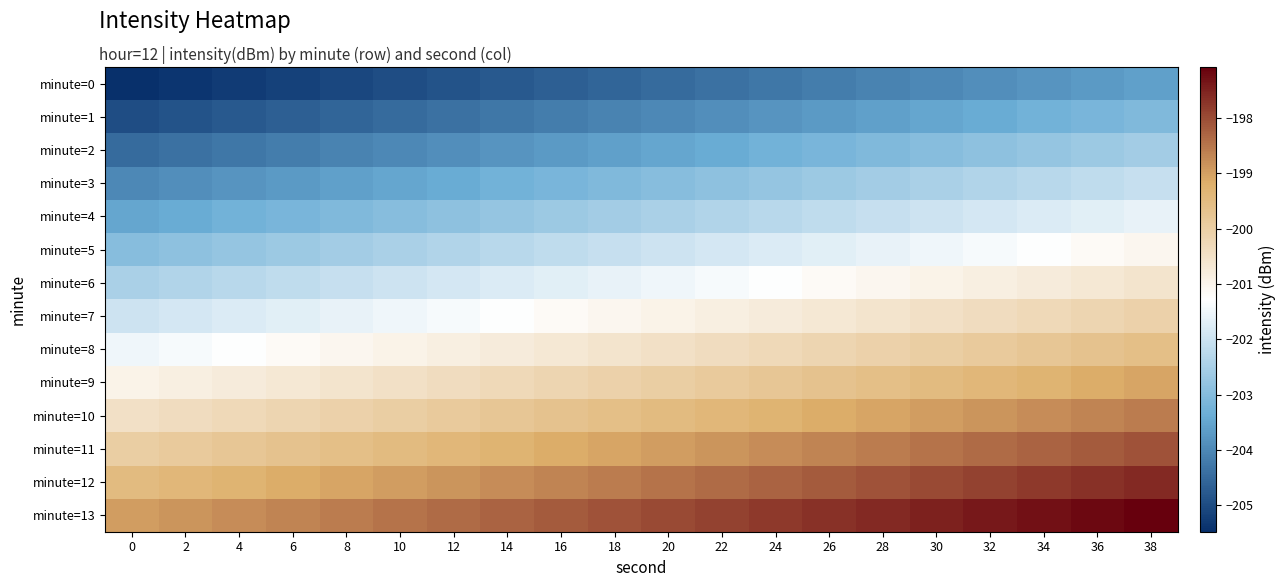

Reading left to right, extract all data points from this chart.

minute=0: 0=-205.5	2=-205.4	4=-205.3	6=-205.2	8=-205.1	10=-205.0	12=-204.9	14=-204.8	16=-204.7	18=-204.6	20=-204.5	22=-204.4	24=-204.3	26=-204.2	28=-204.1	30=-204.0	32=-203.9	34=-203.8	36=-203.7	38=-203.6
minute=1: 0=-205.0	2=-204.9	4=-204.8	6=-204.7	8=-204.6	10=-204.5	12=-204.4	14=-204.3	16=-204.2	18=-204.1	20=-204.0	22=-203.9	24=-203.8	26=-203.7	28=-203.6	30=-203.5	32=-203.4	34=-203.3	36=-203.2	38=-203.1
minute=2: 0=-204.5	2=-204.4	4=-204.3	6=-204.2	8=-204.1	10=-204.0	12=-203.9	14=-203.8	16=-203.7	18=-203.6	20=-203.5	22=-203.4	24=-203.3	26=-203.2	28=-203.1	30=-203.0	32=-202.9	34=-202.8	36=-202.7	38=-202.6
minute=3: 0=-204.0	2=-203.9	4=-203.8	6=-203.7	8=-203.6	10=-203.5	12=-203.4	14=-203.3	16=-203.2	18=-203.1	20=-203.0	22=-202.9	24=-202.8	26=-202.7	28=-202.6	30=-202.5	32=-202.4	34=-202.3	36=-202.2	38=-202.1
minute=4: 0=-203.5	2=-203.4	4=-203.3	6=-203.2	8=-203.1	10=-203.0	12=-202.9	14=-202.8	16=-202.7	18=-202.6	20=-202.5	22=-202.4	24=-202.3	26=-202.2	28=-202.1	30=-202.0	32=-201.9	34=-201.8	36=-201.7	38=-201.6
minute=5: 0=-203.0	2=-202.9	4=-202.8	6=-202.7	8=-202.6	10=-202.5	12=-202.4	14=-202.3	16=-202.2	18=-202.1	20=-202.0	22=-201.9	24=-201.8	26=-201.7	28=-201.6	30=-201.5	32=-201.4	34=-201.3	36=-201.2	38=-201.1
minute=6: 0=-202.5	2=-202.4	4=-202.3	6=-202.2	8=-202.1	10=-202.0	12=-201.9	14=-201.8	16=-201.7	18=-201.6	20=-201.5	22=-201.4	24=-201.3	26=-201.2	28=-201.1	30=-201.0	32=-200.9	34=-200.8	36=-200.7	38=-200.6
minute=7: 0=-202.0	2=-201.9	4=-201.8	6=-201.7	8=-201.6	10=-201.5	12=-201.4	14=-201.3	16=-201.2	18=-201.1	20=-201.0	22=-200.9	24=-200.8	26=-200.7	28=-200.6	30=-200.5	32=-200.4	34=-200.3	36=-200.2	38=-200.1
minute=8: 0=-201.5	2=-201.4	4=-201.3	6=-201.2	8=-201.1	10=-201.0	12=-200.9	14=-200.8	16=-200.7	18=-200.6	20=-200.5	22=-200.4	24=-200.3	26=-200.2	28=-200.1	30=-200.0	32=-199.9	34=-199.8	36=-199.7	38=-199.6
minute=9: 0=-201.0	2=-200.9	4=-200.8	6=-200.7	8=-200.6	10=-200.5	12=-200.4	14=-200.3	16=-200.2	18=-200.1	20=-200.0	22=-199.9	24=-199.8	26=-199.7	28=-199.6	30=-199.5	32=-199.4	34=-199.3	36=-199.2	38=-199.1
minute=10: 0=-200.5	2=-200.4	4=-200.3	6=-200.2	8=-200.1	10=-200.0	12=-199.9	14=-199.8	16=-199.7	18=-199.6	20=-199.5	22=-199.4	24=-199.3	26=-199.2	28=-199.1	30=-199.0	32=-198.9	34=-198.8	36=-198.7	38=-198.6
minute=11: 0=-200.0	2=-199.9	4=-199.8	6=-199.7	8=-199.6	10=-199.5	12=-199.4	14=-199.3	16=-199.2	18=-199.1	20=-199.0	22=-198.9	24=-198.8	26=-198.7	28=-198.6	30=-198.5	32=-198.4	34=-198.3	36=-198.2	38=-198.1
minute=12: 0=-199.5	2=-199.4	4=-199.3	6=-199.2	8=-199.1	10=-199.0	12=-198.9	14=-198.8	16=-198.7	18=-198.6	20=-198.5	22=-198.4	24=-198.3	26=-198.2	28=-198.1	30=-198.0	32=-197.9	34=-197.8	36=-197.7	38=-197.6
minute=13: 0=-199.0	2=-198.9	4=-198.8	6=-198.7	8=-198.6	10=-198.5	12=-198.4	14=-198.3	16=-198.2	18=-198.1	20=-198.0	22=-197.9	24=-197.8	26=-197.7	28=-197.6	30=-197.5	32=-197.4	34=-197.3	36=-197.2	38=-197.1